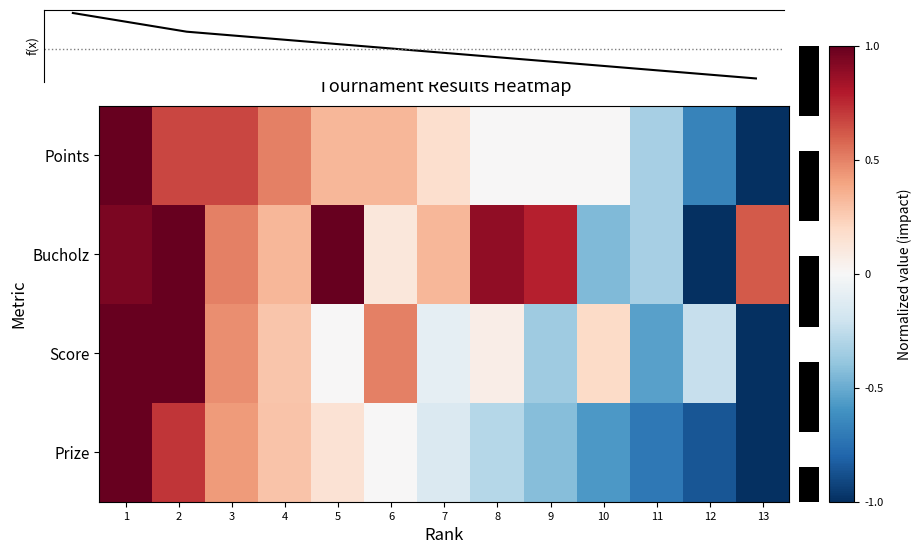

What is the maximum value shown in the chart?

1.0